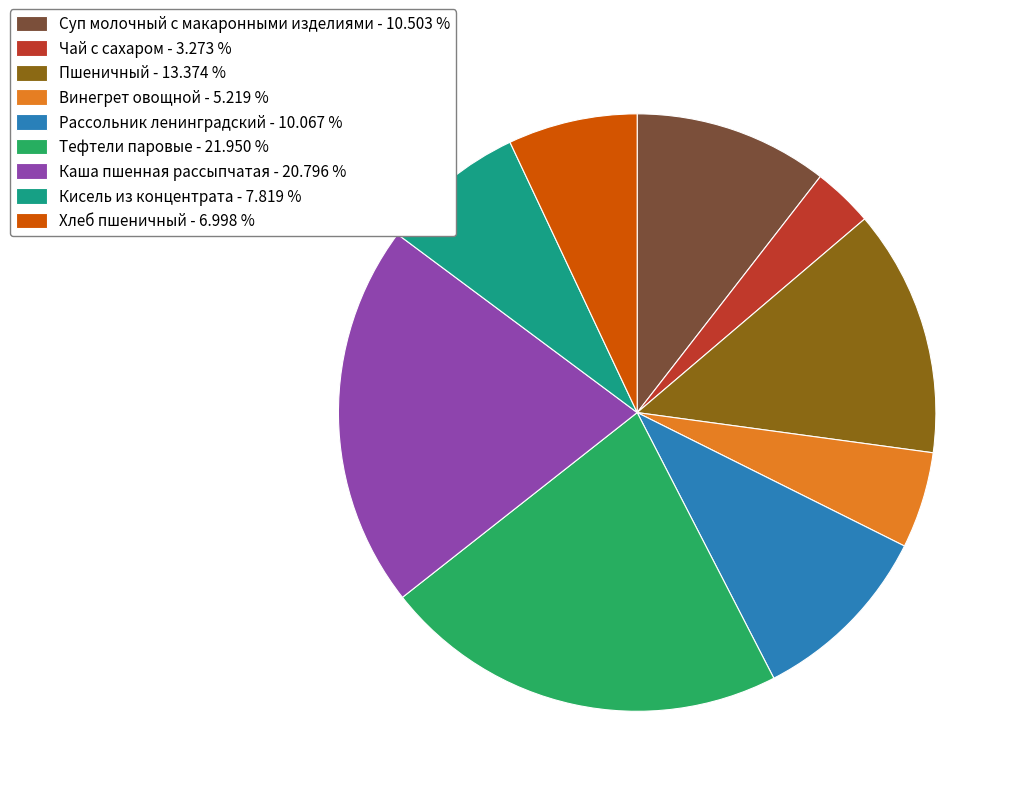

Combined, do Хлеб пшеничный and Чай с сахаром account for over 50%?

No